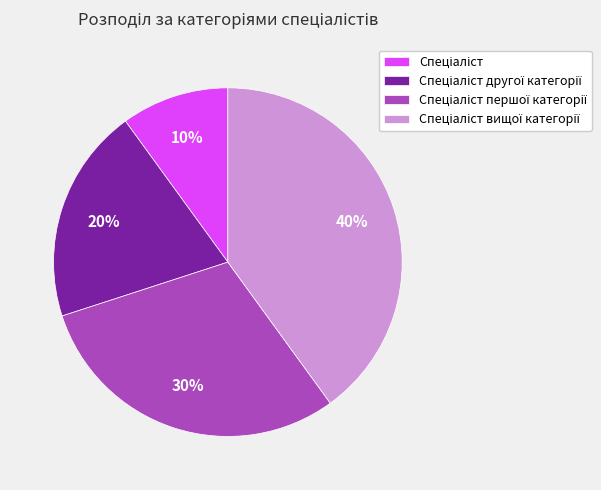

Is there any slice that represents more than half of the pie?

No